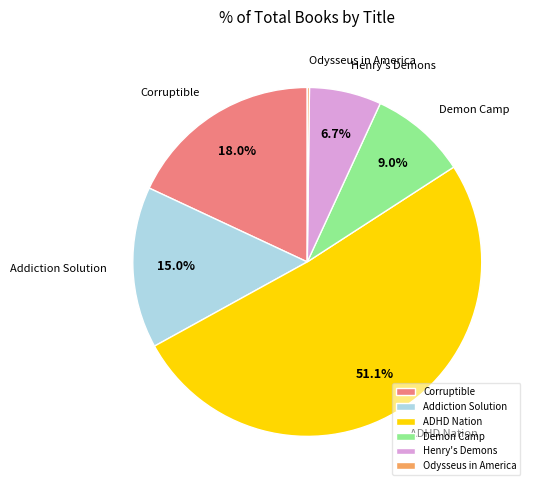

To the nearest percent, what is the difference between the largest and smallest slice percentages?

51%